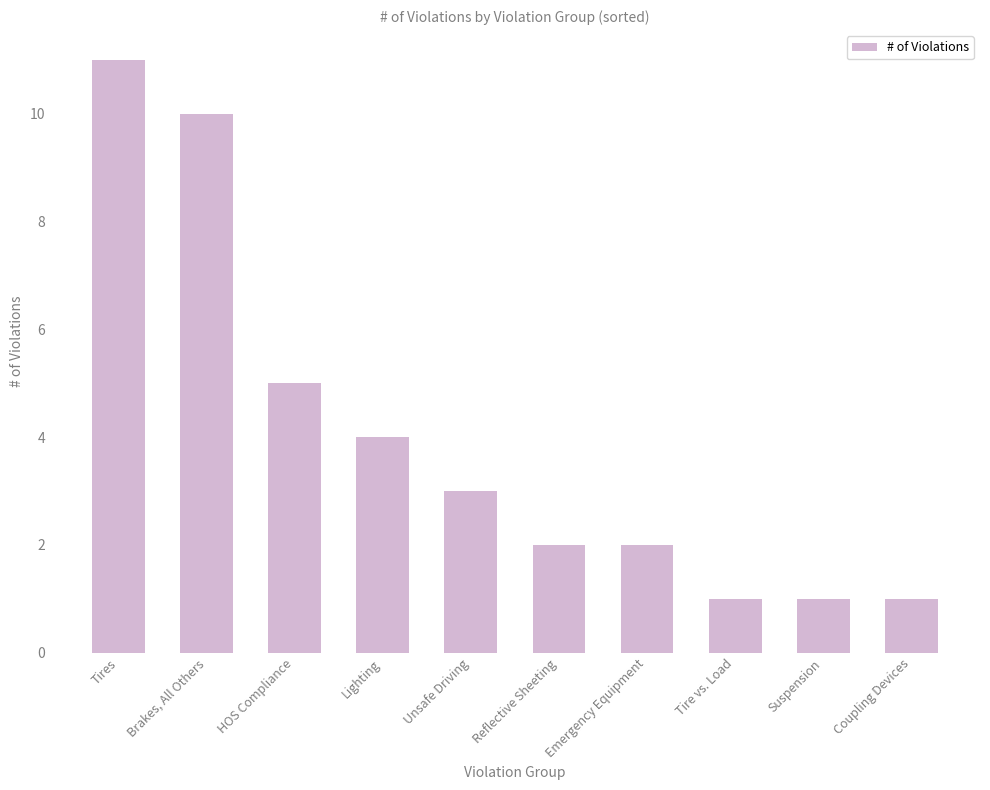

What is the value of the 5th bar from the left?

3